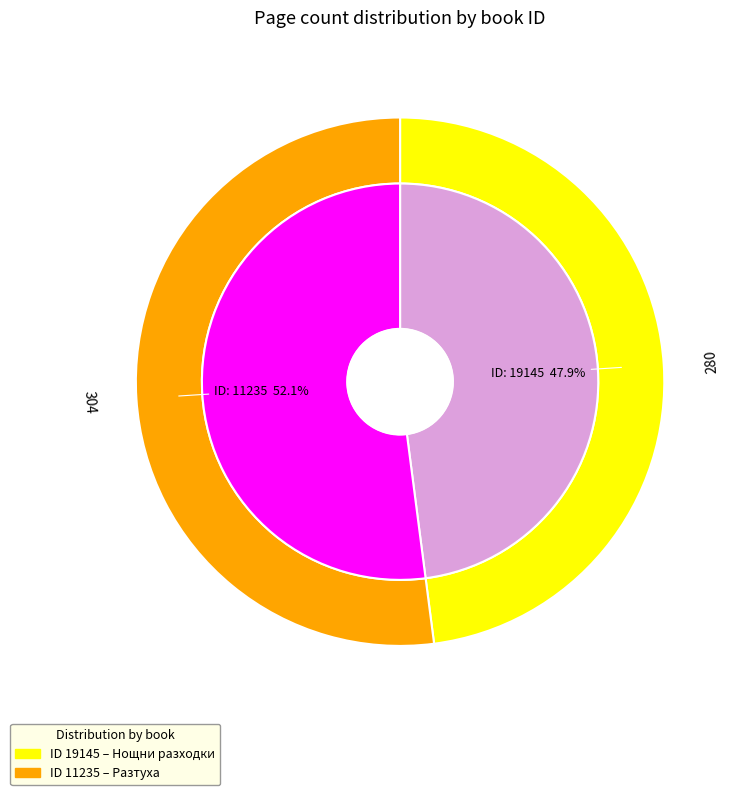

What is the change in value from 19145 to 11235?

+24